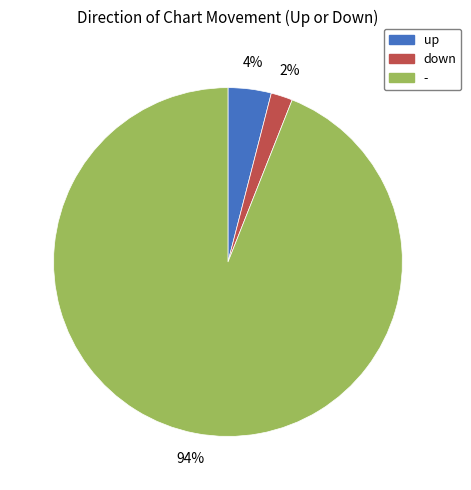

To the nearest percent, what portion does up represent?

4%